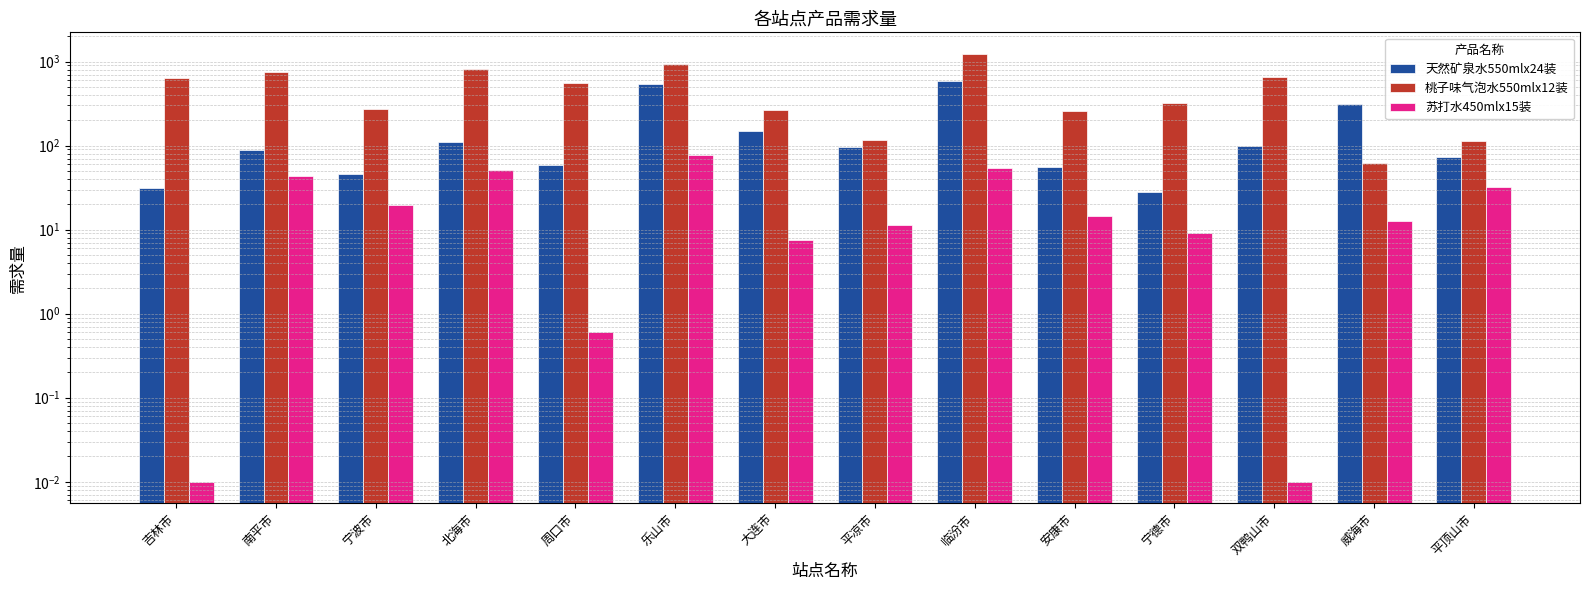

What is the value of the 苏打水450mlx15装 bar at the 14th from the left?

32.2